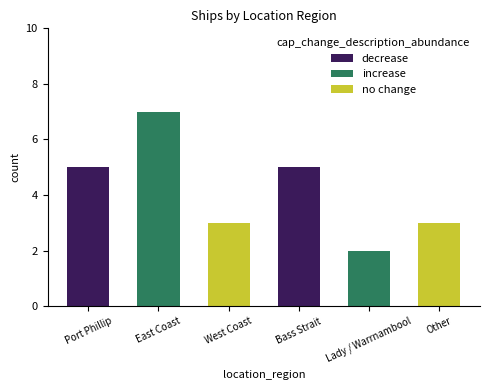

Which category has the highest value across all series?

East Coast